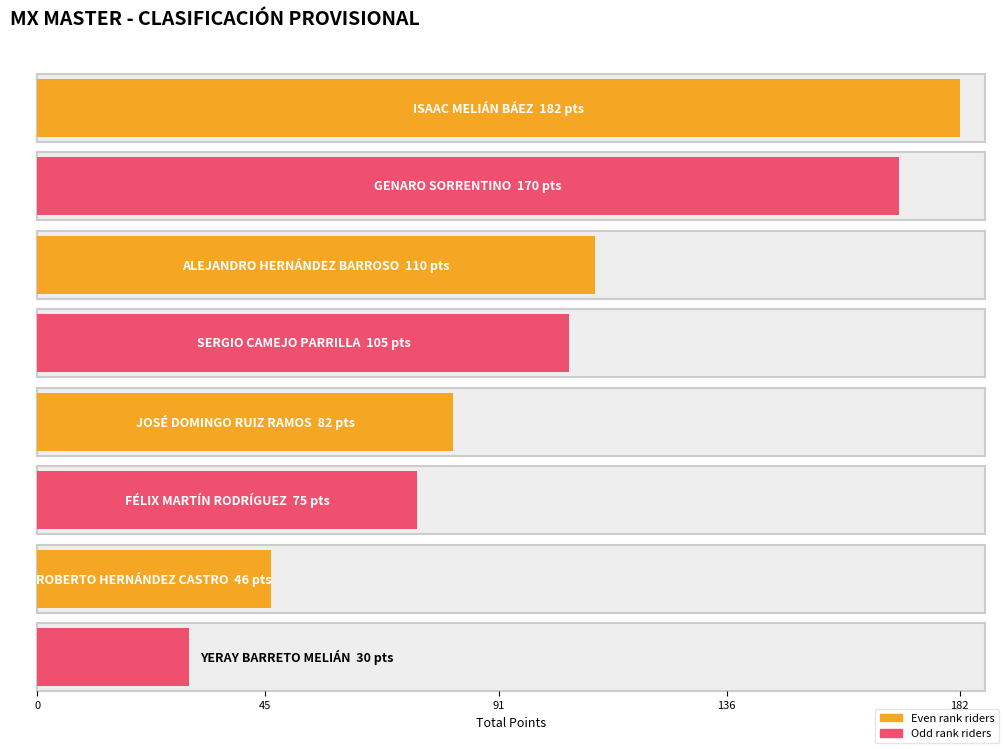

At which category does the chart reach its peak across all series?

ISAAC MELIÁN BÁEZ